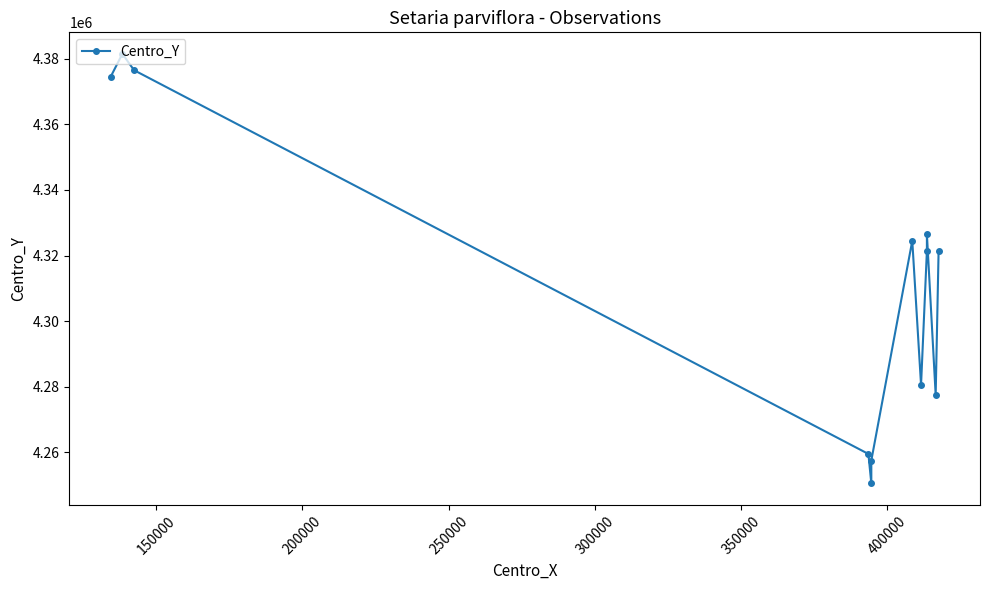

Reading left to right, list all the values displayed in this chart.

4374500	4381500	4376500	4259500	4250500	4257500	4324500	4280500	4321500	4326500	4277500	4321500